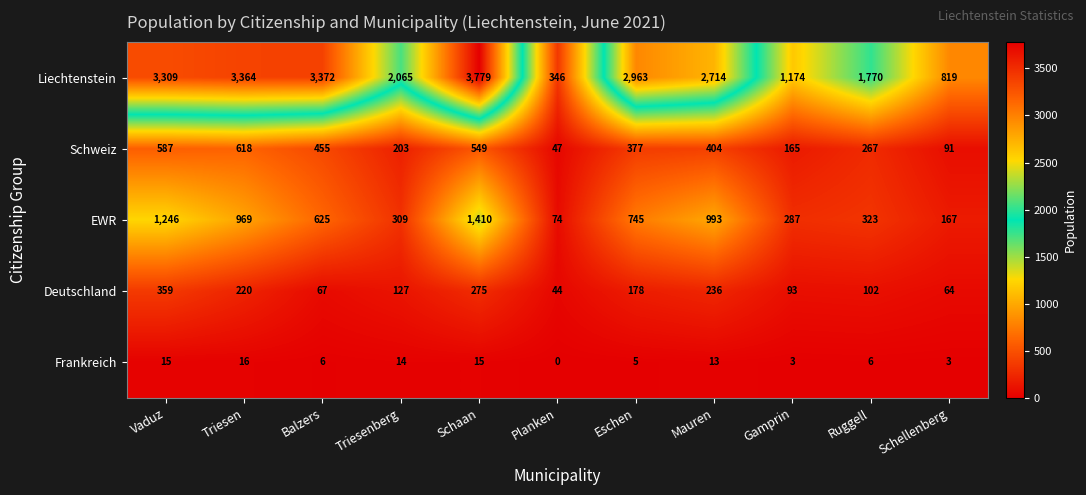

Which series has the largest total across all categories?

Liechtenstein